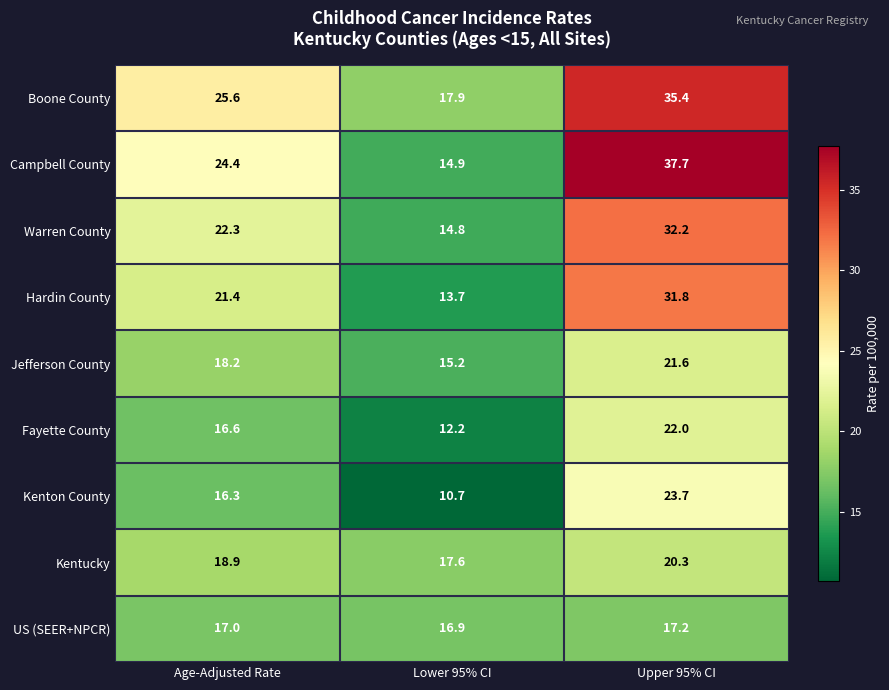

Reading right to left, transcribe all the data shown in this chart.

Boone County: Upper 95% CI=35.4	Lower 95% CI=17.9	Age-Adjusted Rate=25.6
Campbell County: Upper 95% CI=37.7	Lower 95% CI=14.9	Age-Adjusted Rate=24.4
Warren County: Upper 95% CI=32.2	Lower 95% CI=14.8	Age-Adjusted Rate=22.3
Hardin County: Upper 95% CI=31.8	Lower 95% CI=13.7	Age-Adjusted Rate=21.4
Jefferson County: Upper 95% CI=21.6	Lower 95% CI=15.2	Age-Adjusted Rate=18.2
Fayette County: Upper 95% CI=22.0	Lower 95% CI=12.2	Age-Adjusted Rate=16.6
Kenton County: Upper 95% CI=23.7	Lower 95% CI=10.7	Age-Adjusted Rate=16.3
Kentucky: Upper 95% CI=20.3	Lower 95% CI=17.6	Age-Adjusted Rate=18.9
US (SEER+NPCR): Upper 95% CI=17.2	Lower 95% CI=16.9	Age-Adjusted Rate=17.0